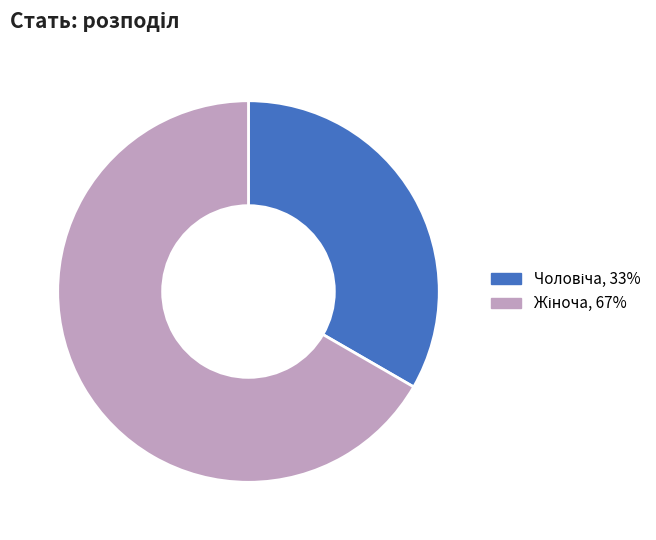

How many slices are in this pie chart?

2